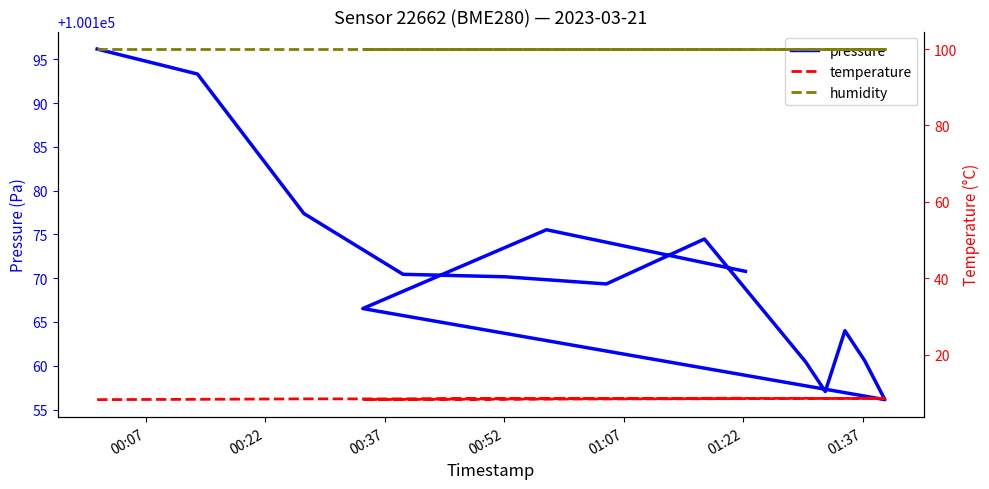

What is the approximate value of humidity at 00:37?

100.0